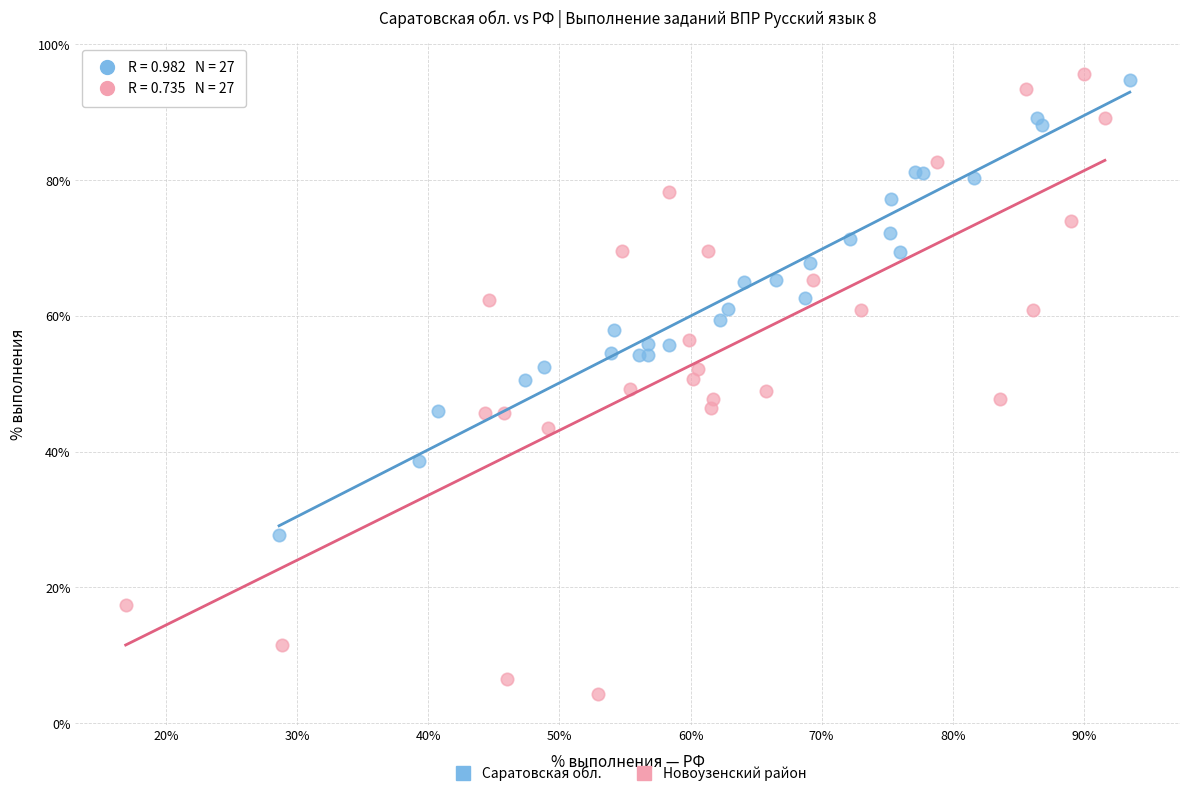

Which series contains the lowest Y value?

Новоузенский район